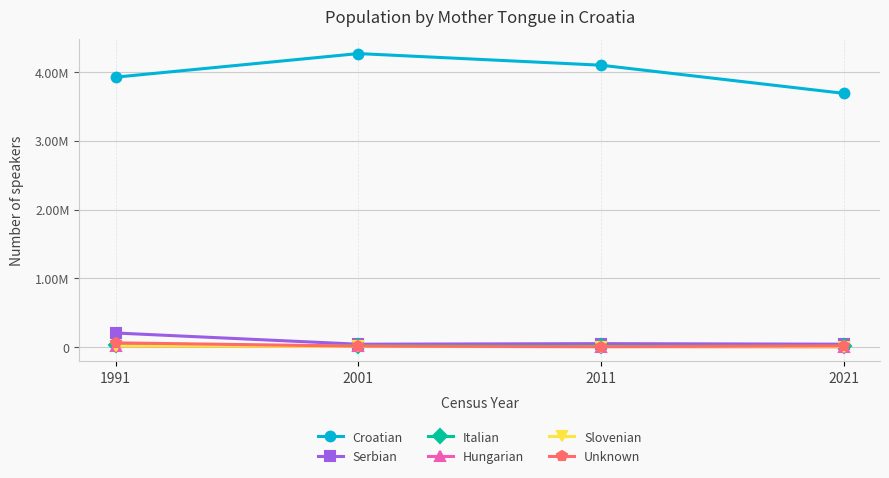

True or false: Unknown and Croatian cross at least once.

False